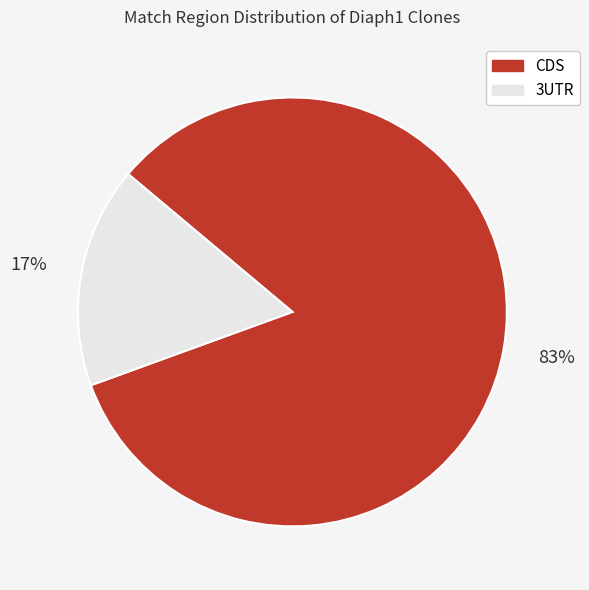

Is there a majority slice in this chart?

Yes